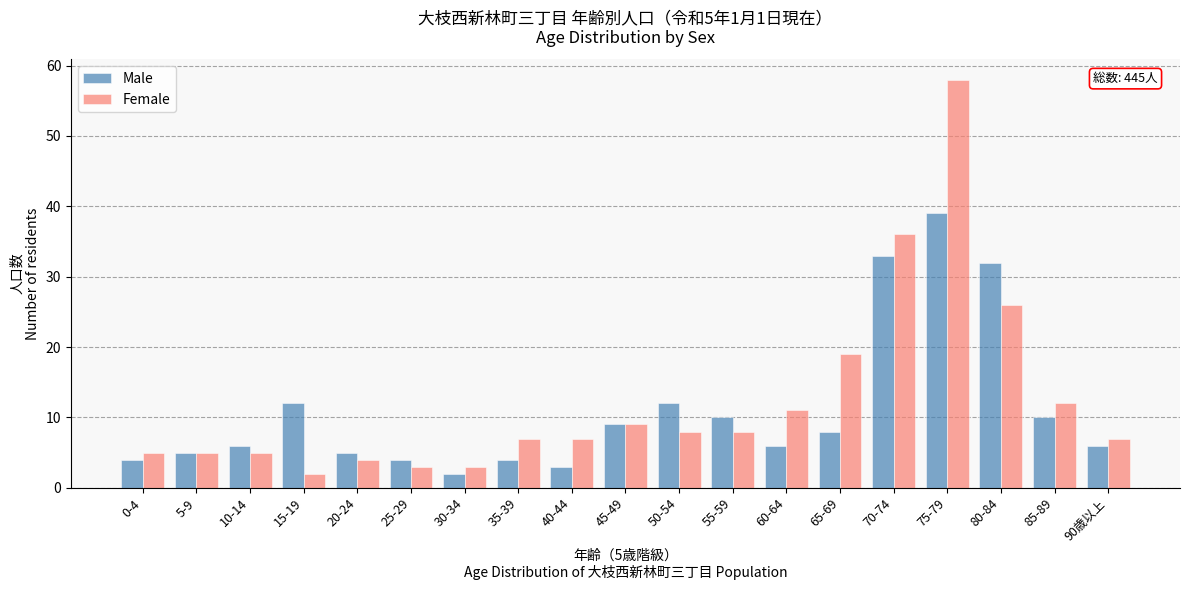

Between 15-19 and 50-54, which series saw the biggest shift?

Female